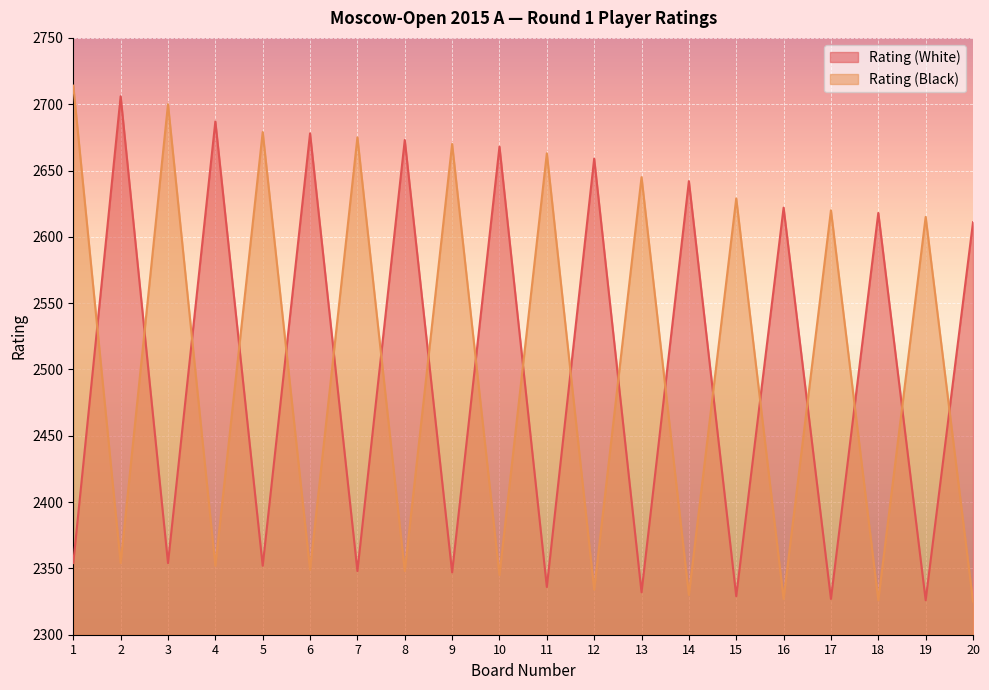

The Rating (Black) series shows 2326 at 18. True or false?

True